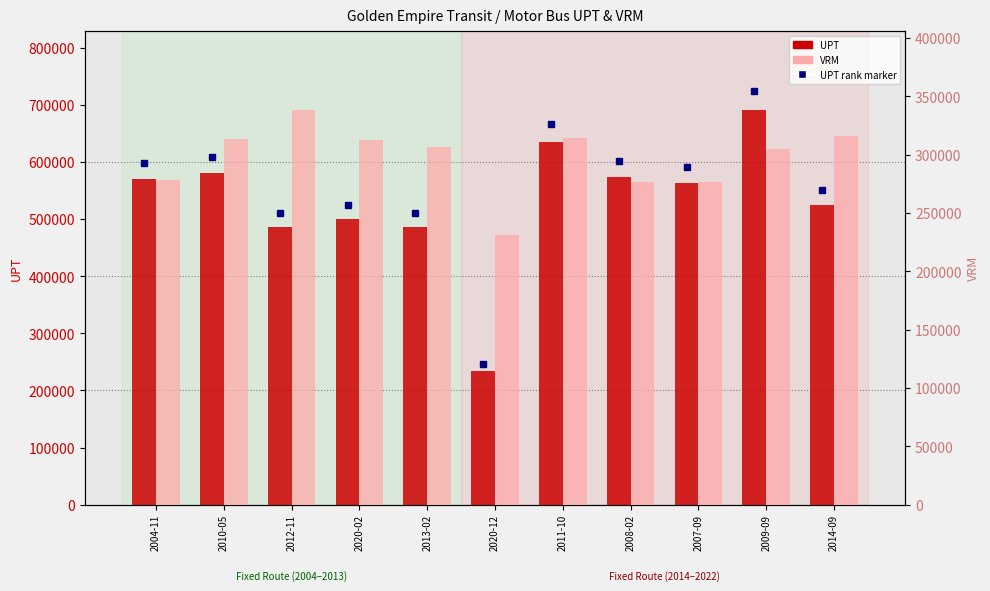

What is the difference between the maximum and second lowest values in the UPT series?

205123